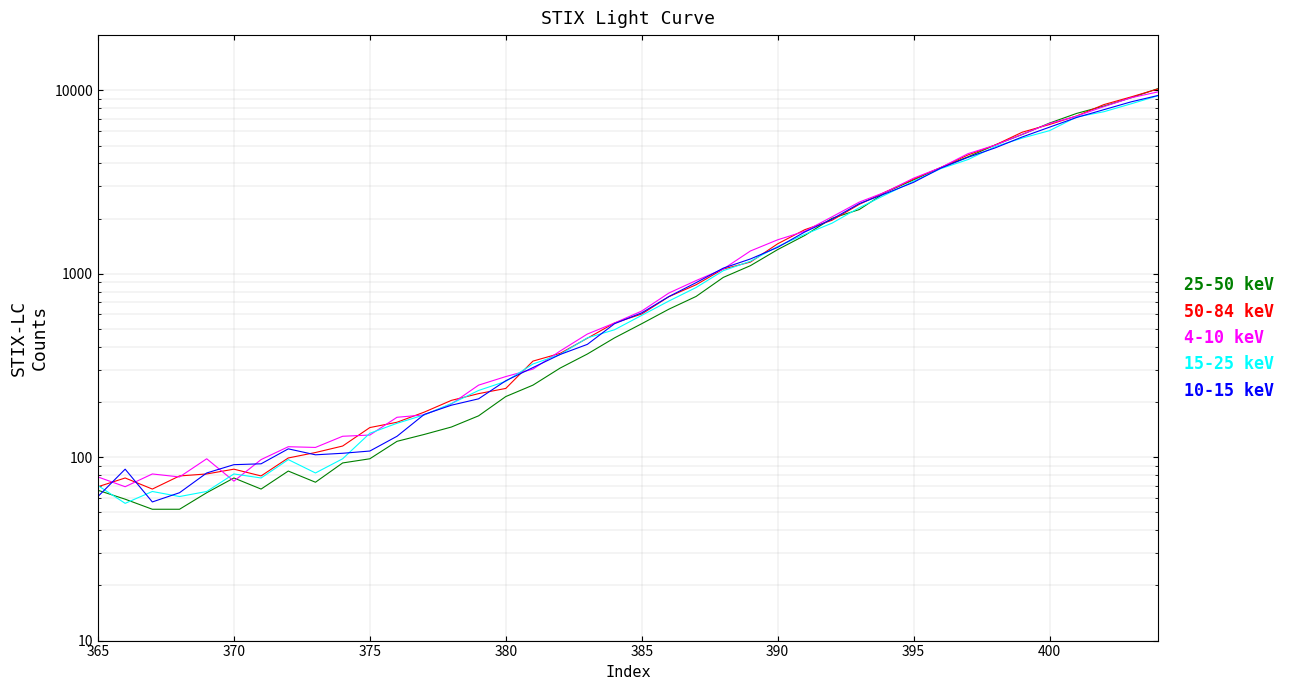

Which series ends up on top after the final intersection of 10-15 keV and 50-84 keV?

50-84 keV